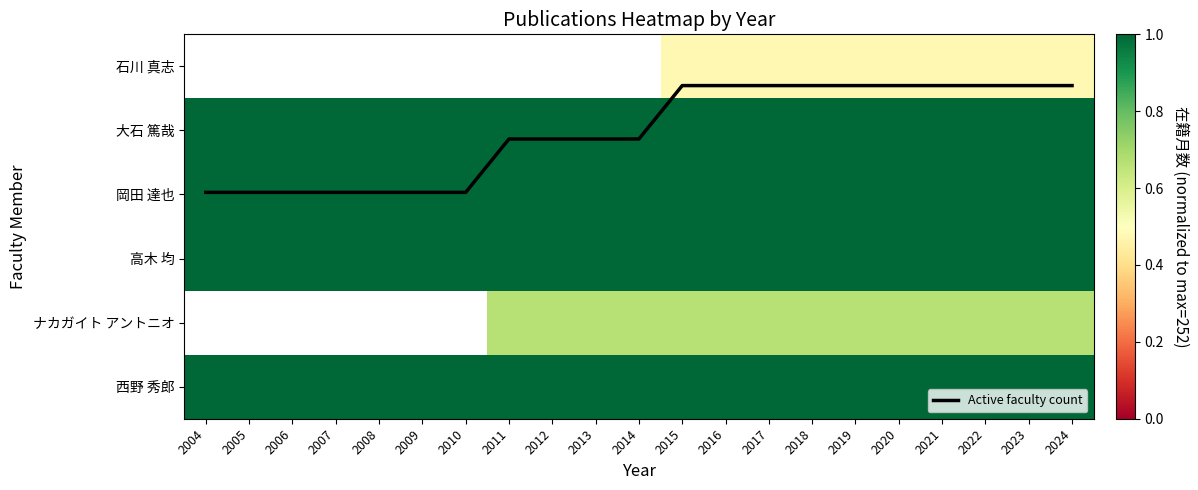

Which series has the widest spread of values?

Active faculty count